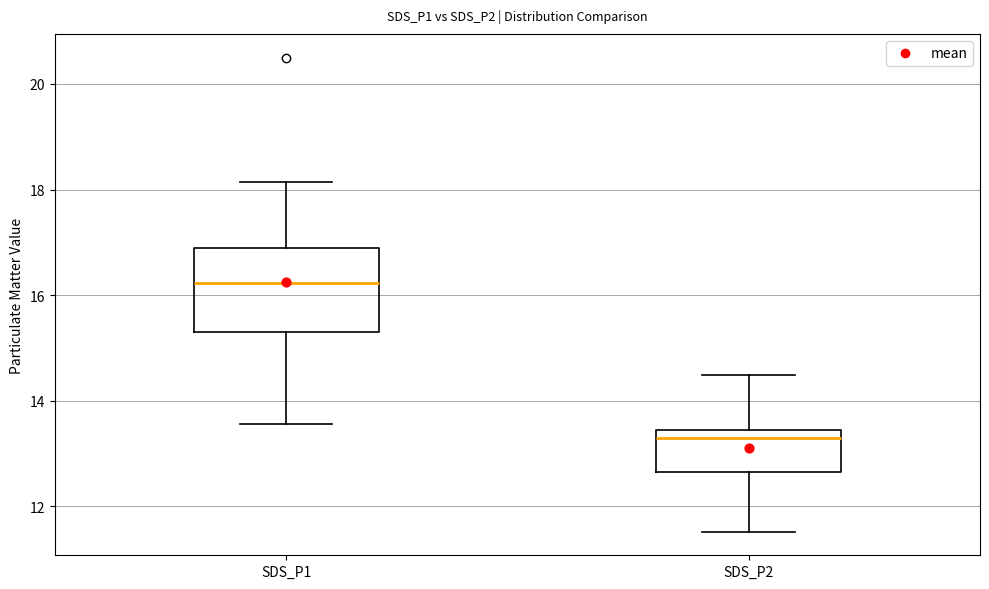

Reading left to right, read every box against the y-axis: the position of its median line, the range the box covers, and the ends of its whiskers. The values are not printed on the chart, so give them approximately, as read against the axis.

SDS_P1: median 16.2, box 15.2 to 17.0, whiskers 13.6 to 18.2
SDS_P2: median 13.2, box 12.6 to 13.4, whiskers 11.6 to 14.4